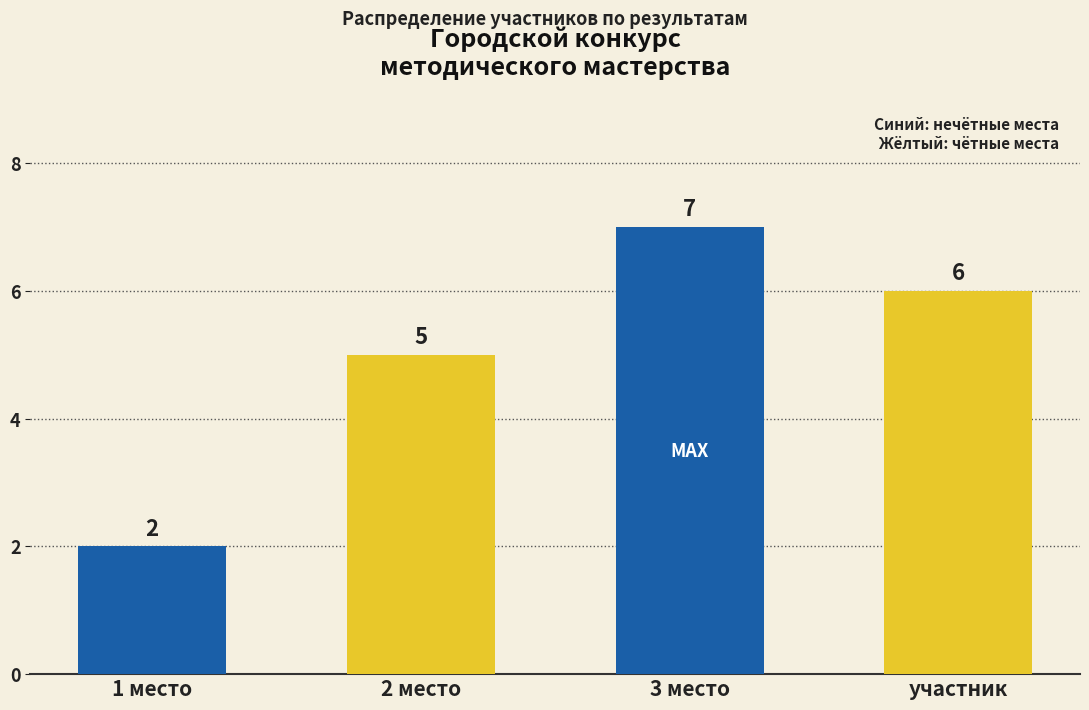

How many distinct data groups are displayed?

1